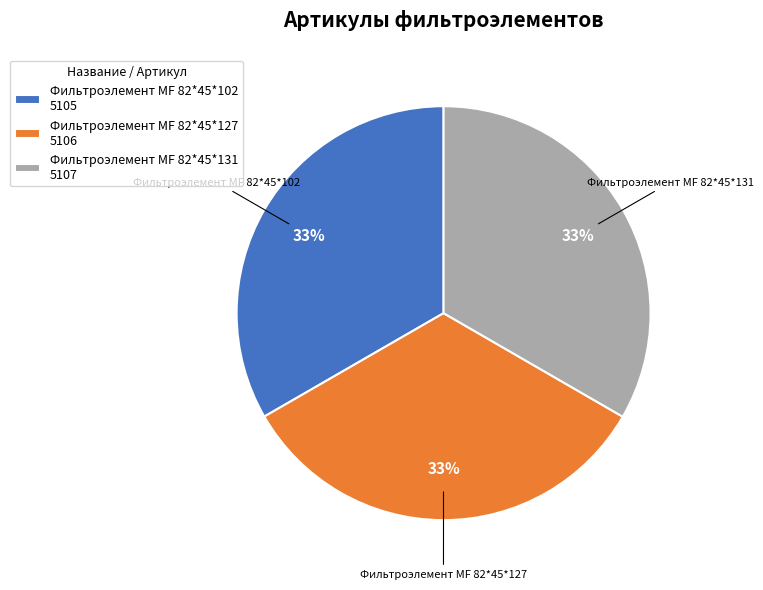

Approximately how many times larger is the value at Фильтроэлемент МF 82*45*127 5106 compared to Фильтроэлемент МF 82*45*102 5105?

1.0